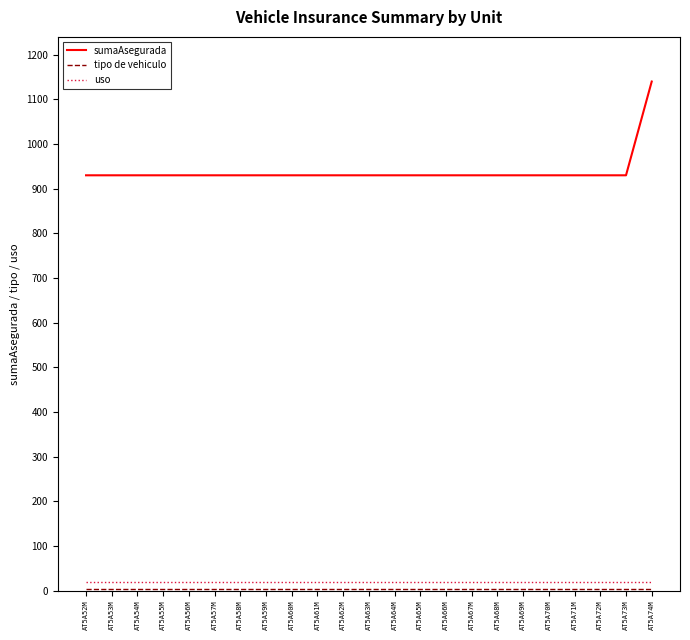

What is the maximum value for sumaAsegurada?

1140